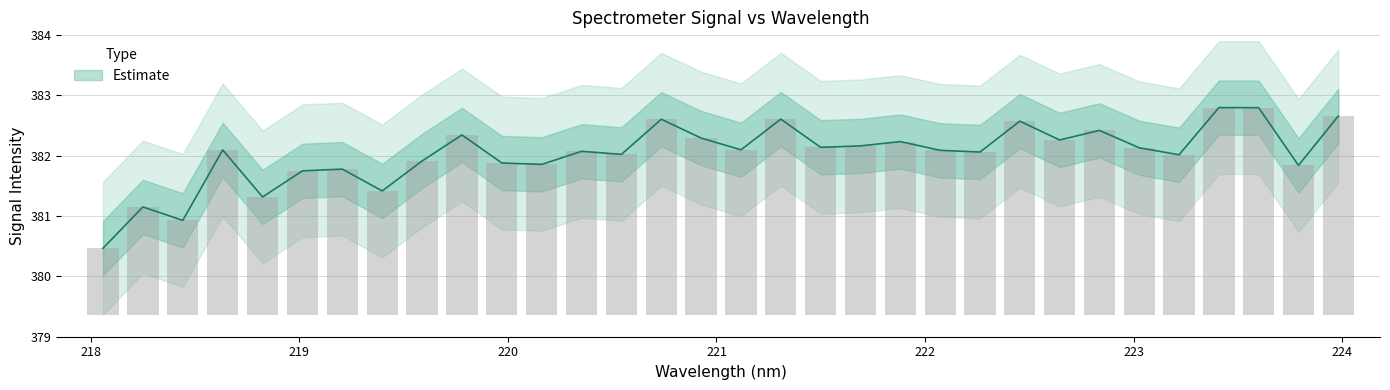

At which label is the value closest to 381?

218.442